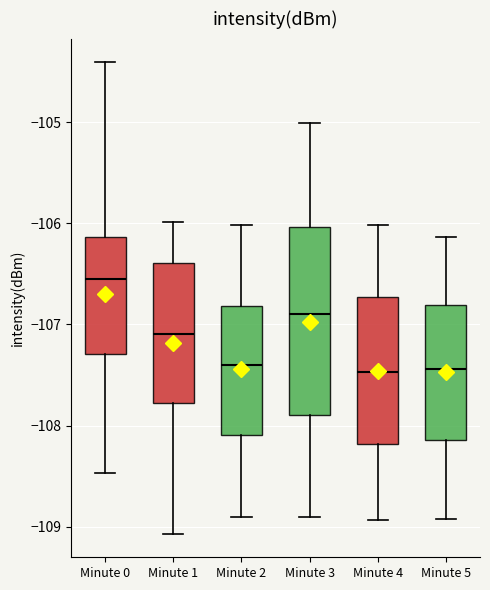

Reading left to right, read every box against the y-axis: the position of its median line, the range the box covers, and the ends of its whiskers. The values are not printed on the chart, so give them approximately, as read against the axis.

Minute 0: median -106.5, box -107.3 to -106.1, whiskers -108.5 to -104.4
Minute 1: median -107.1, box -107.8 to -106.4, whiskers -109.1 to -106.0
Minute 2: median -107.4, box -108.1 to -106.8, whiskers -108.9 to -106.0
Minute 3: median -106.9, box -107.9 to -106.0, whiskers -108.9 to -105.0
Minute 4: median -107.5, box -108.2 to -106.7, whiskers -108.9 to -106.0
Minute 5: median -107.4, box -108.1 to -106.8, whiskers -108.9 to -106.1